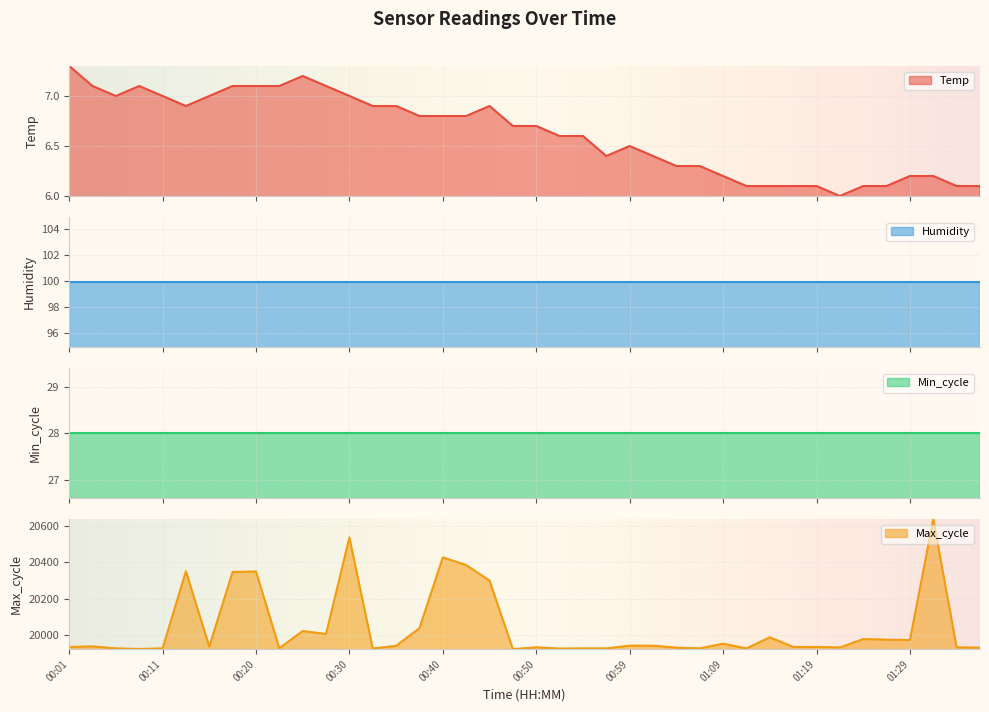

What is the spread (max minus min) of values at 00:25?

20015.8